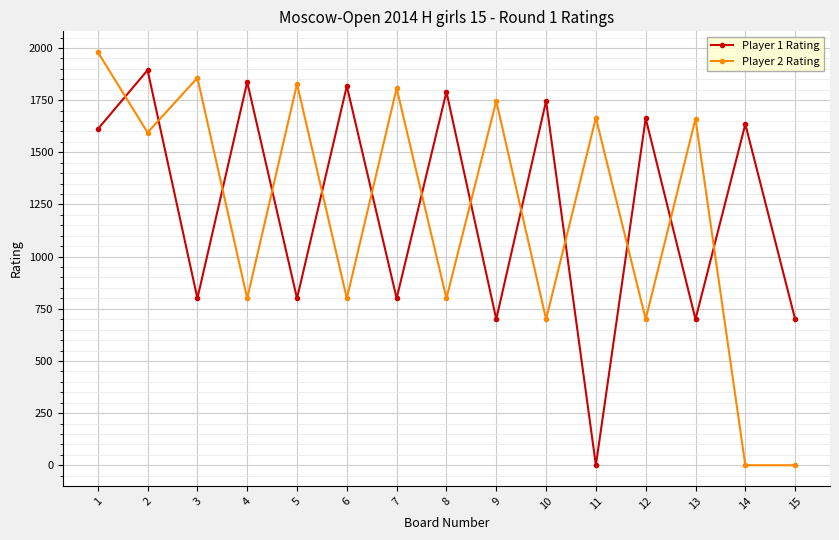

List the series in order of their peak value, highest first.

Player 2 Rating, Player 1 Rating